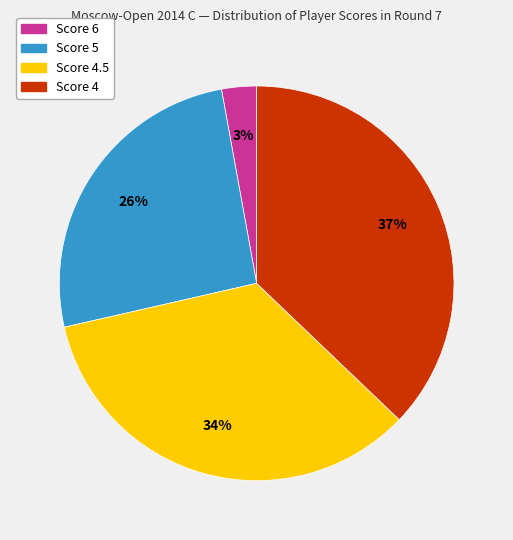

Is there a majority slice in this chart?

No